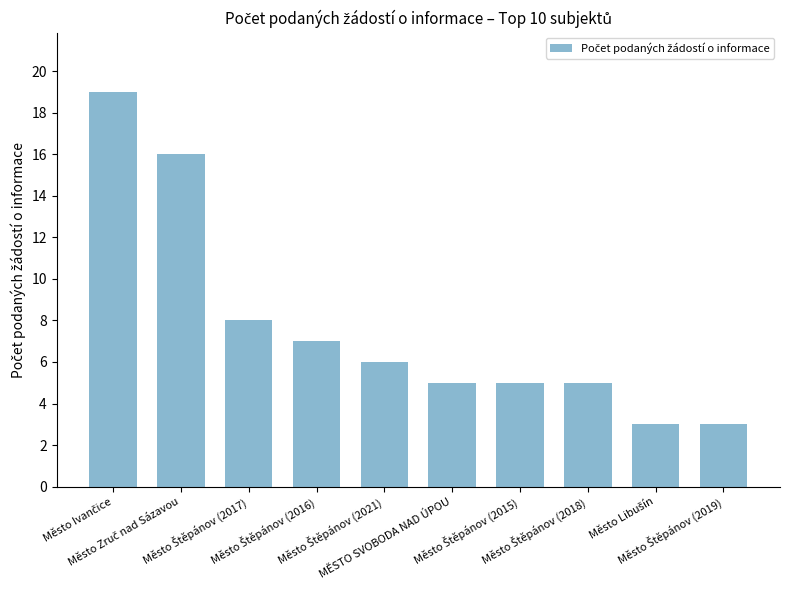

What is the value of the 4th bar from the left?

7